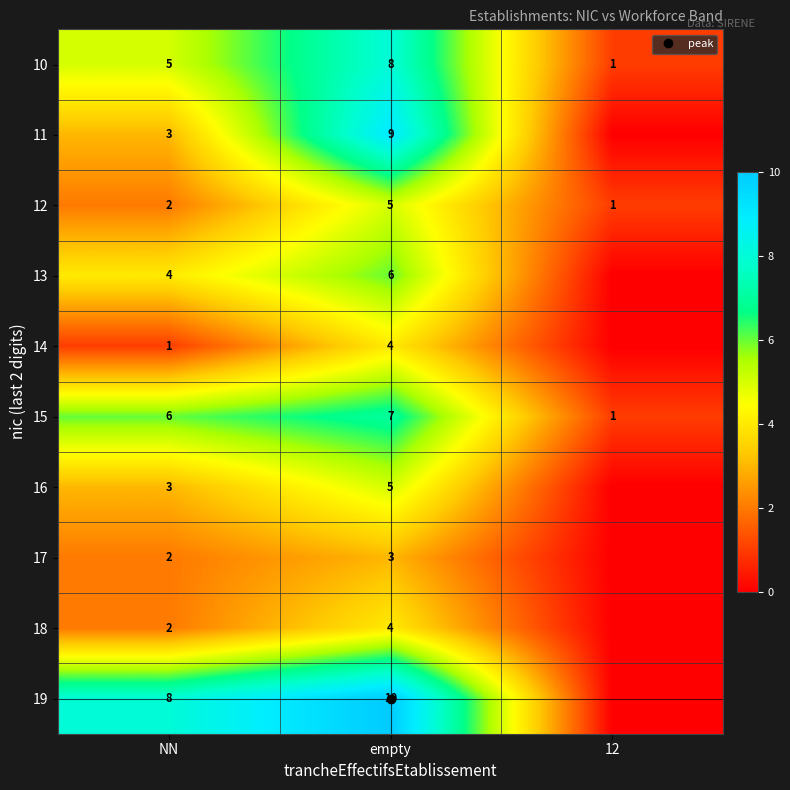

How many distinct data groups are displayed?

10